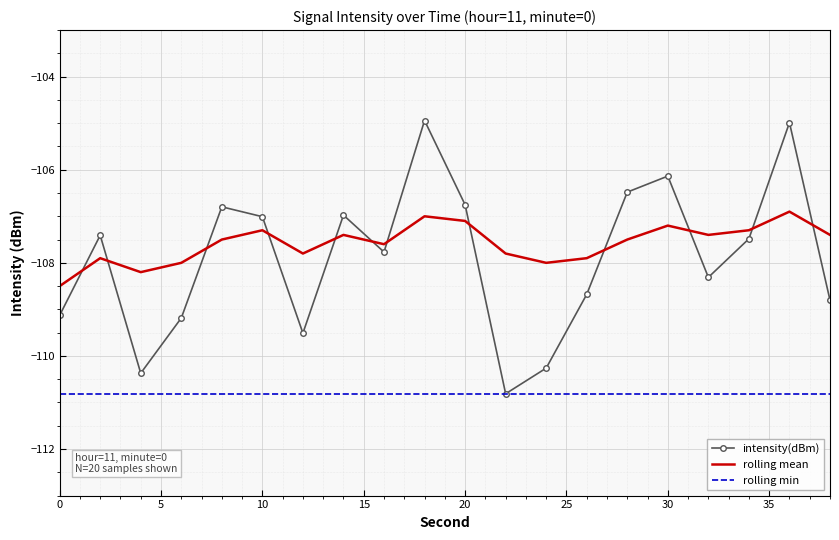

What is the maximum value shown in the chart?

-104.9